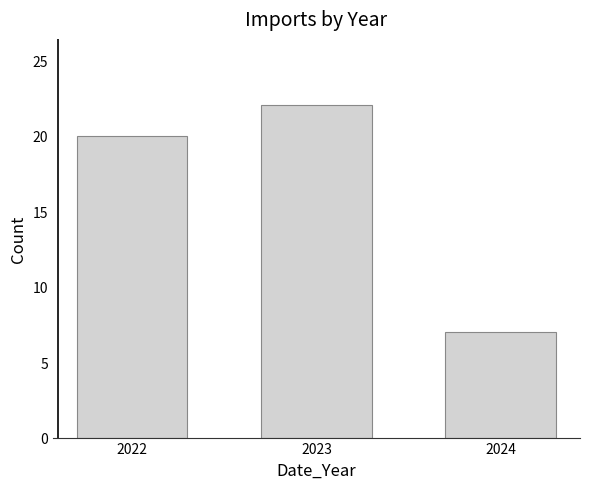

Reading left to right, list all the values displayed in this chart.

2022=20	2023=22	2024=7